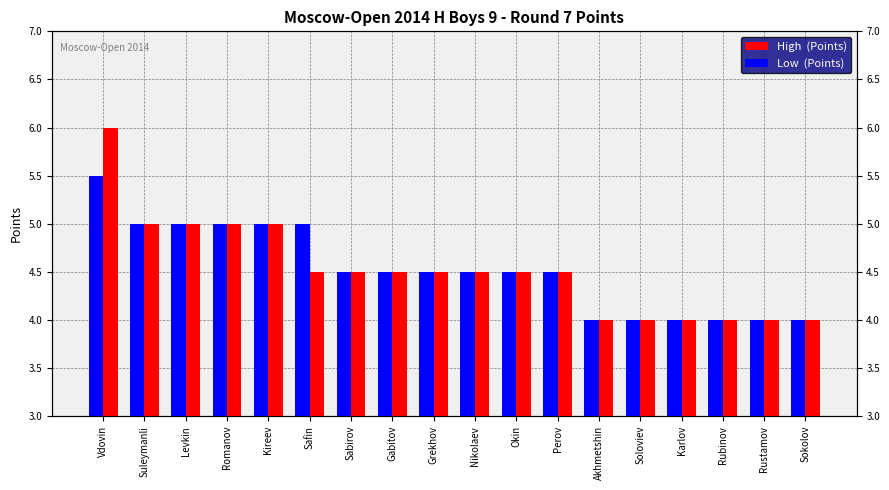

Rank the series at Rubinov from lowest to highest value.

High  (Points), Low  (Points)